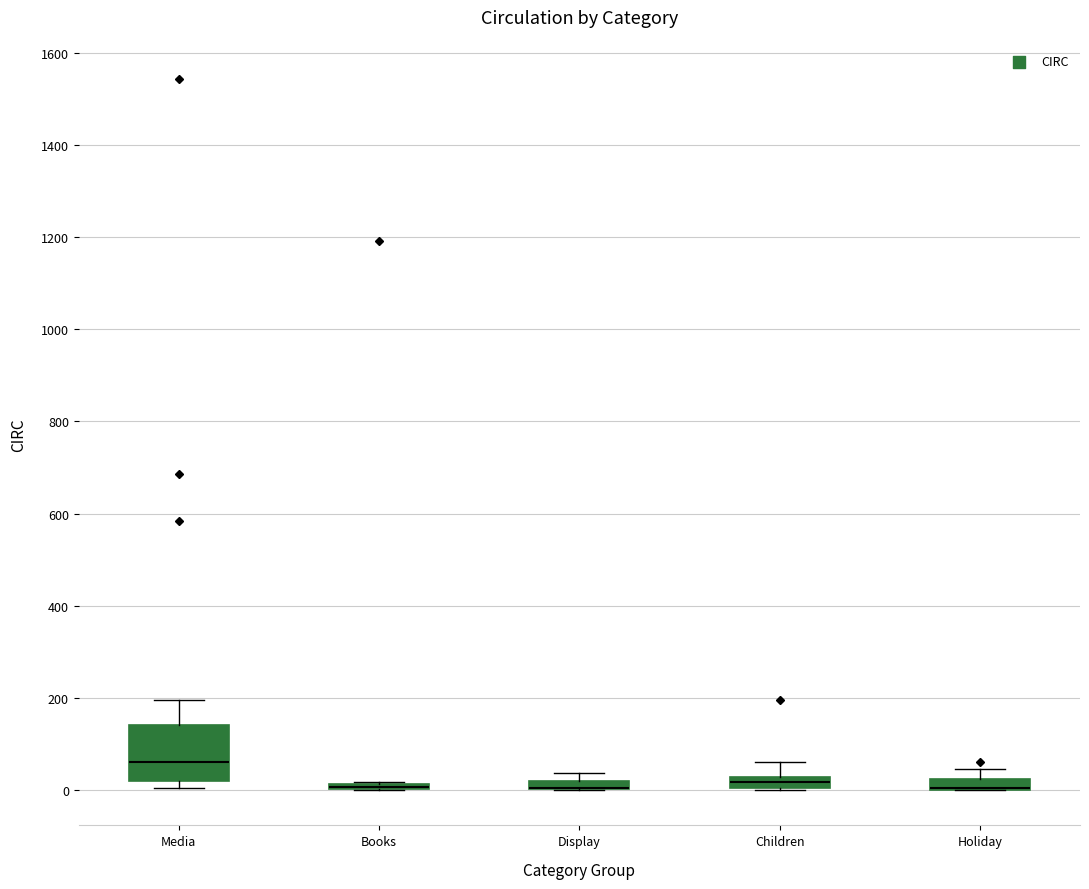

Where is the lower edge of the box for Display on the y-axis? The values are not printed on the chart, so give them approximately, as read against the axis.

0